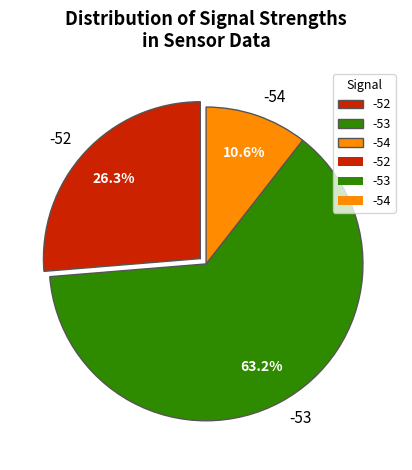

Rank the categories by value from lowest to highest.

-54, -52, -53